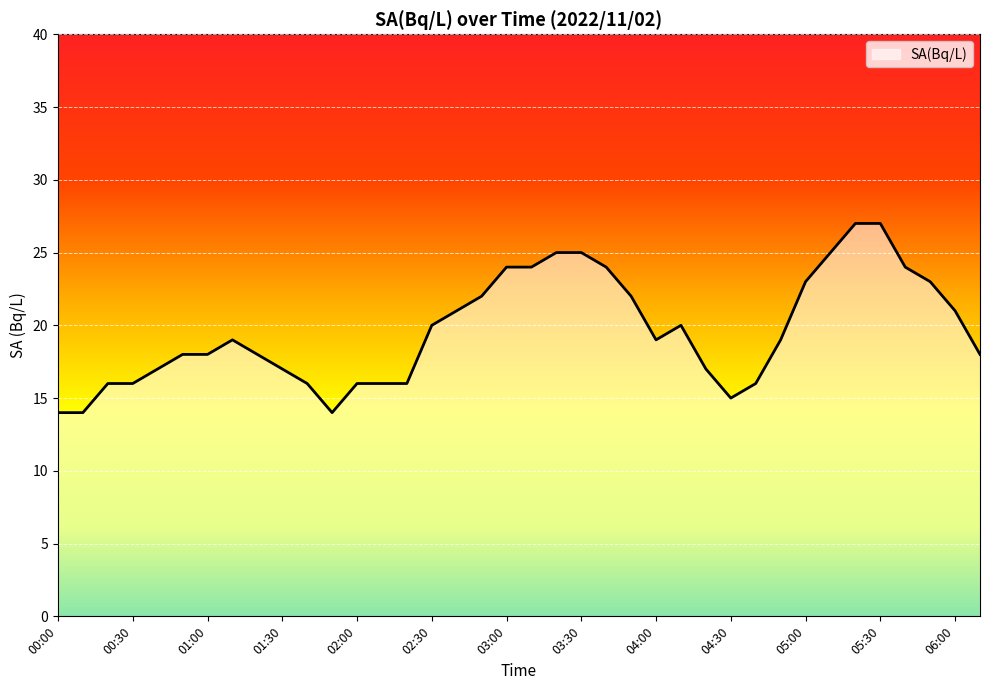

Does the chart display data point markers on the line(s)?

No